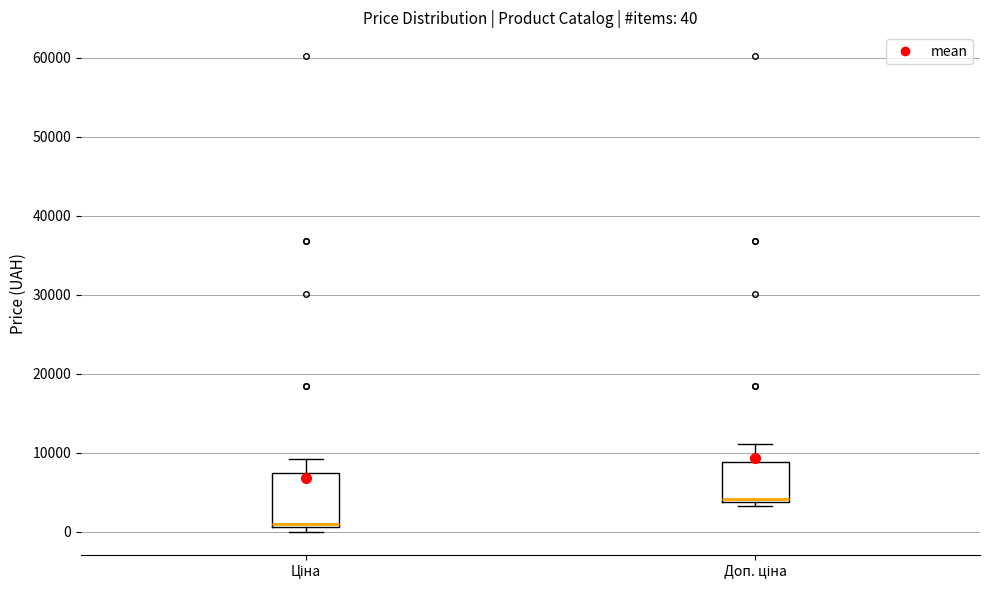

Which box is the tallest, from its lower edge to its upper edge?

Ціна